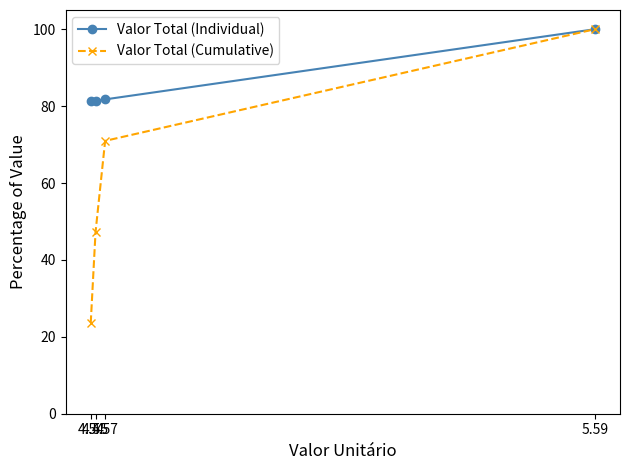

What is the difference between the Valor Total (Individual) values at 4.54 and 4.55?

0.2